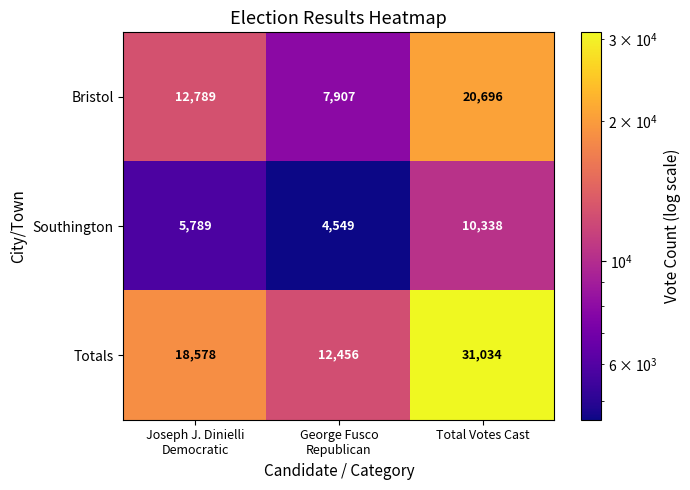

Rank the series by their average value, from highest to lowest.

Totals, Bristol, Southington